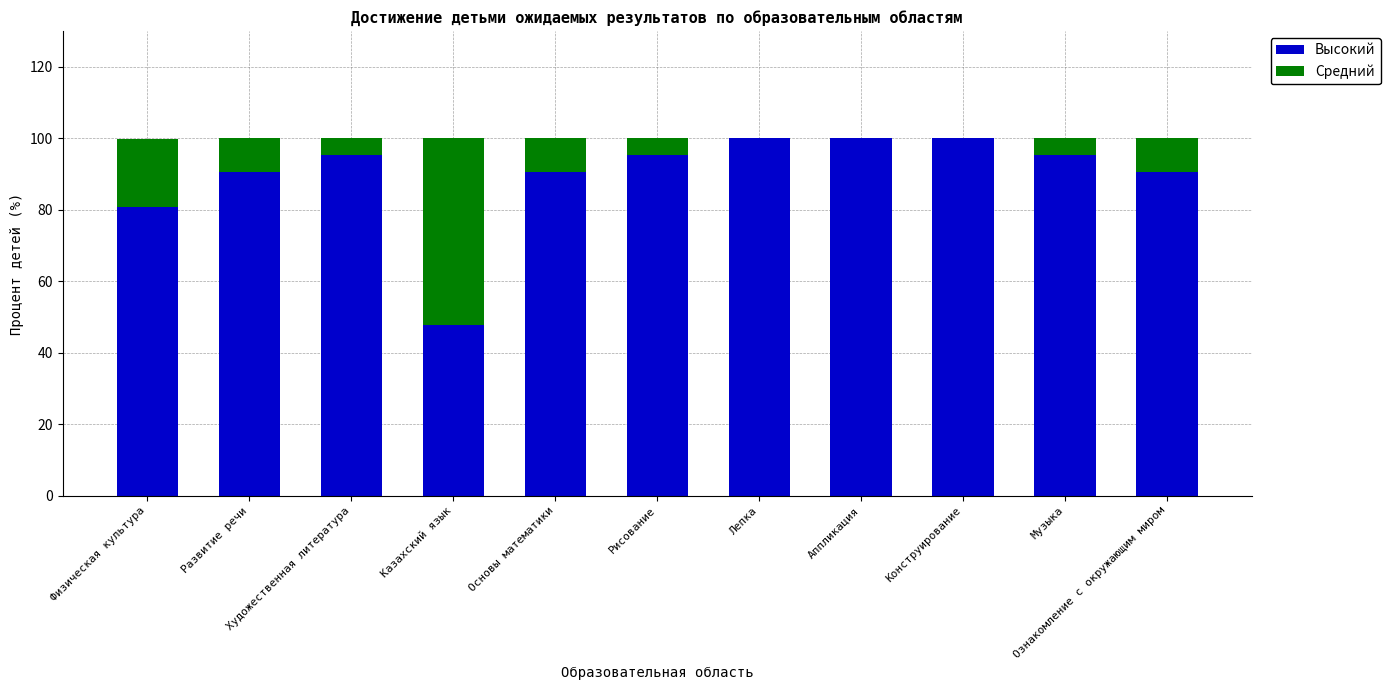

What is the maximum value for Высокий?

100.0